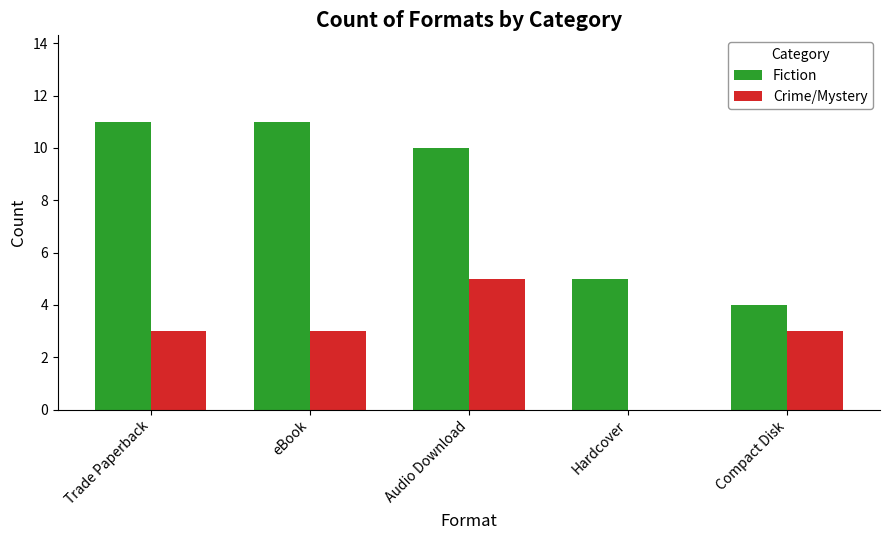

What is the highest value of the Crime/Mystery series?

5